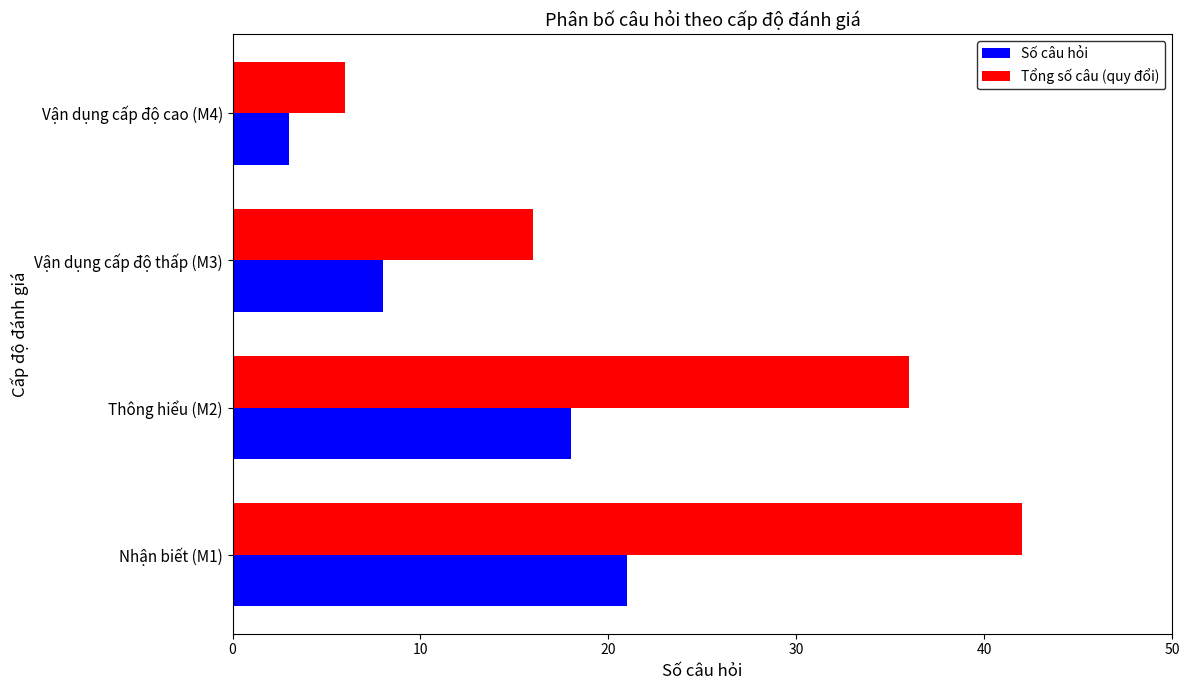

Count the Số câu hỏi values in the range 8 to 21.

3